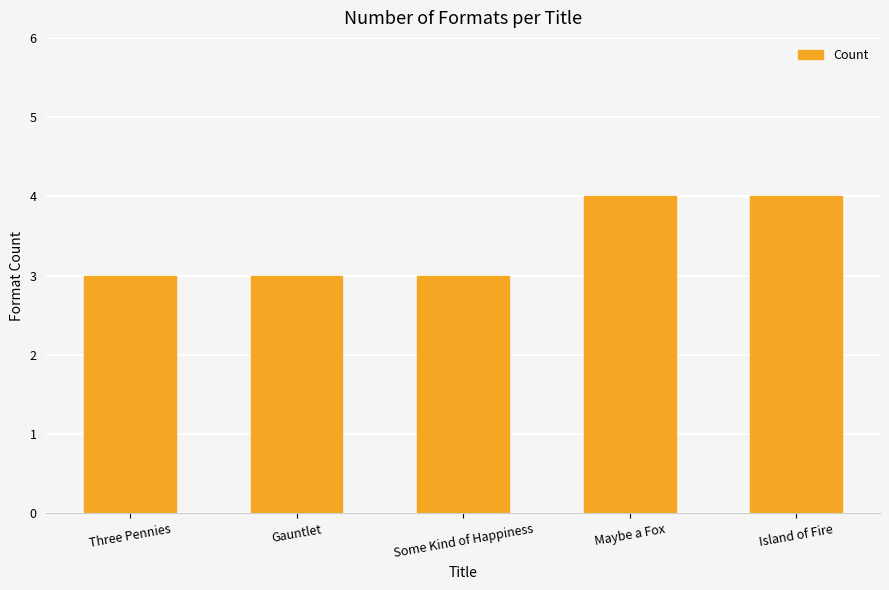

Does the chart contain stacked bars?

No